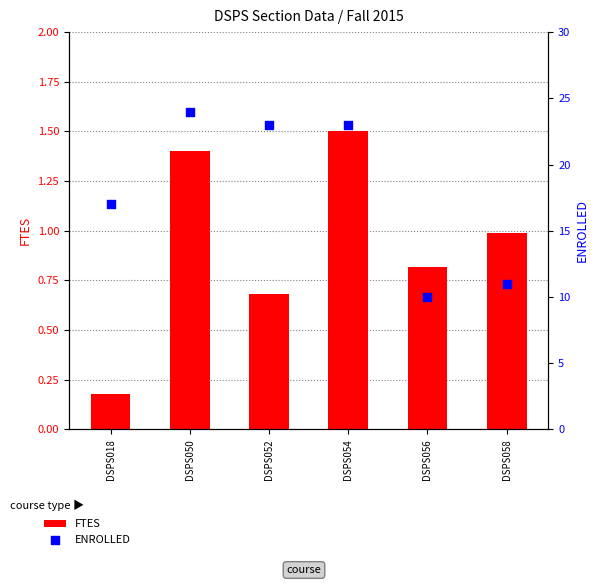

Which series has the largest total across all categories?

ENROLLED